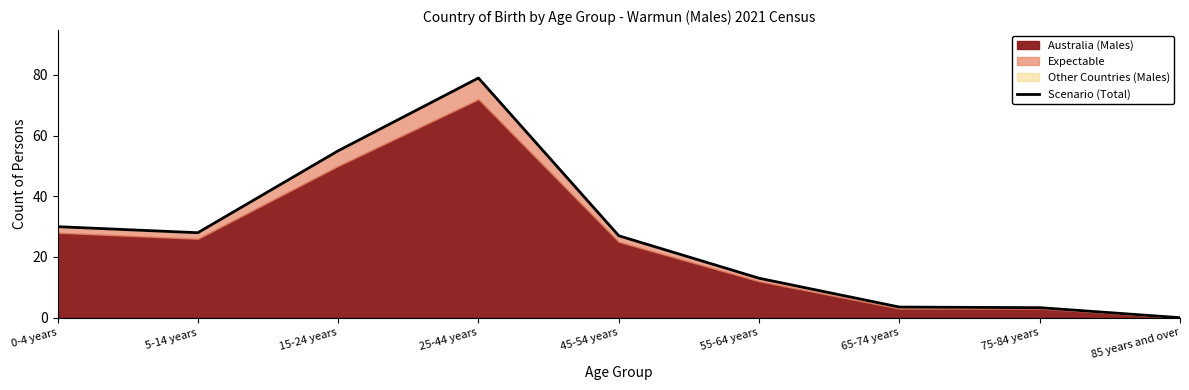

Reading left to right, extract all data points from this chart.

30.0	28.0	55.0	79.0	27.0	13.0	3.5	3.3	0.0